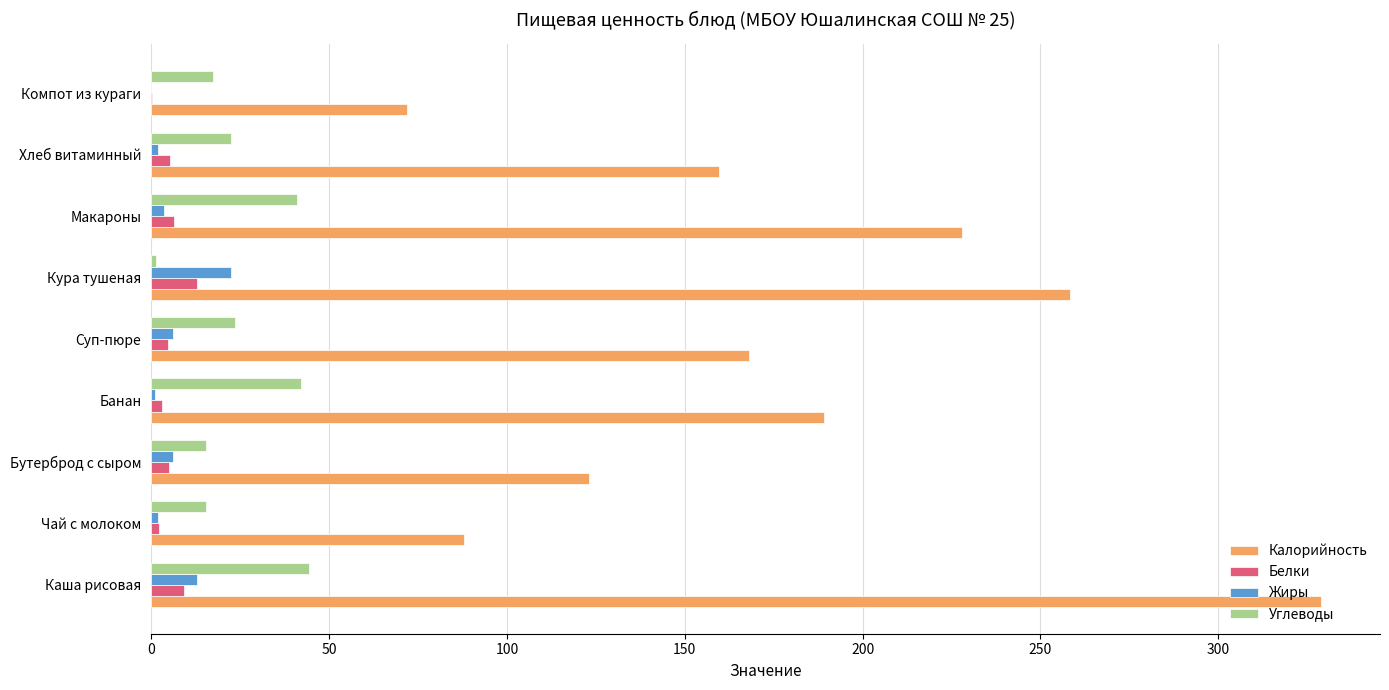

Which series changed the most between Банан and Кура тушеная?

Калорийность